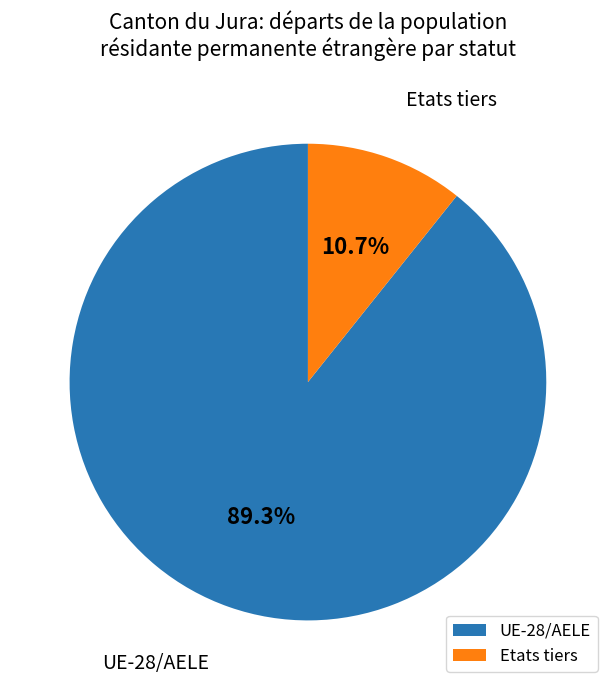

What is the smallest slice in the pie chart?

Etats tiers